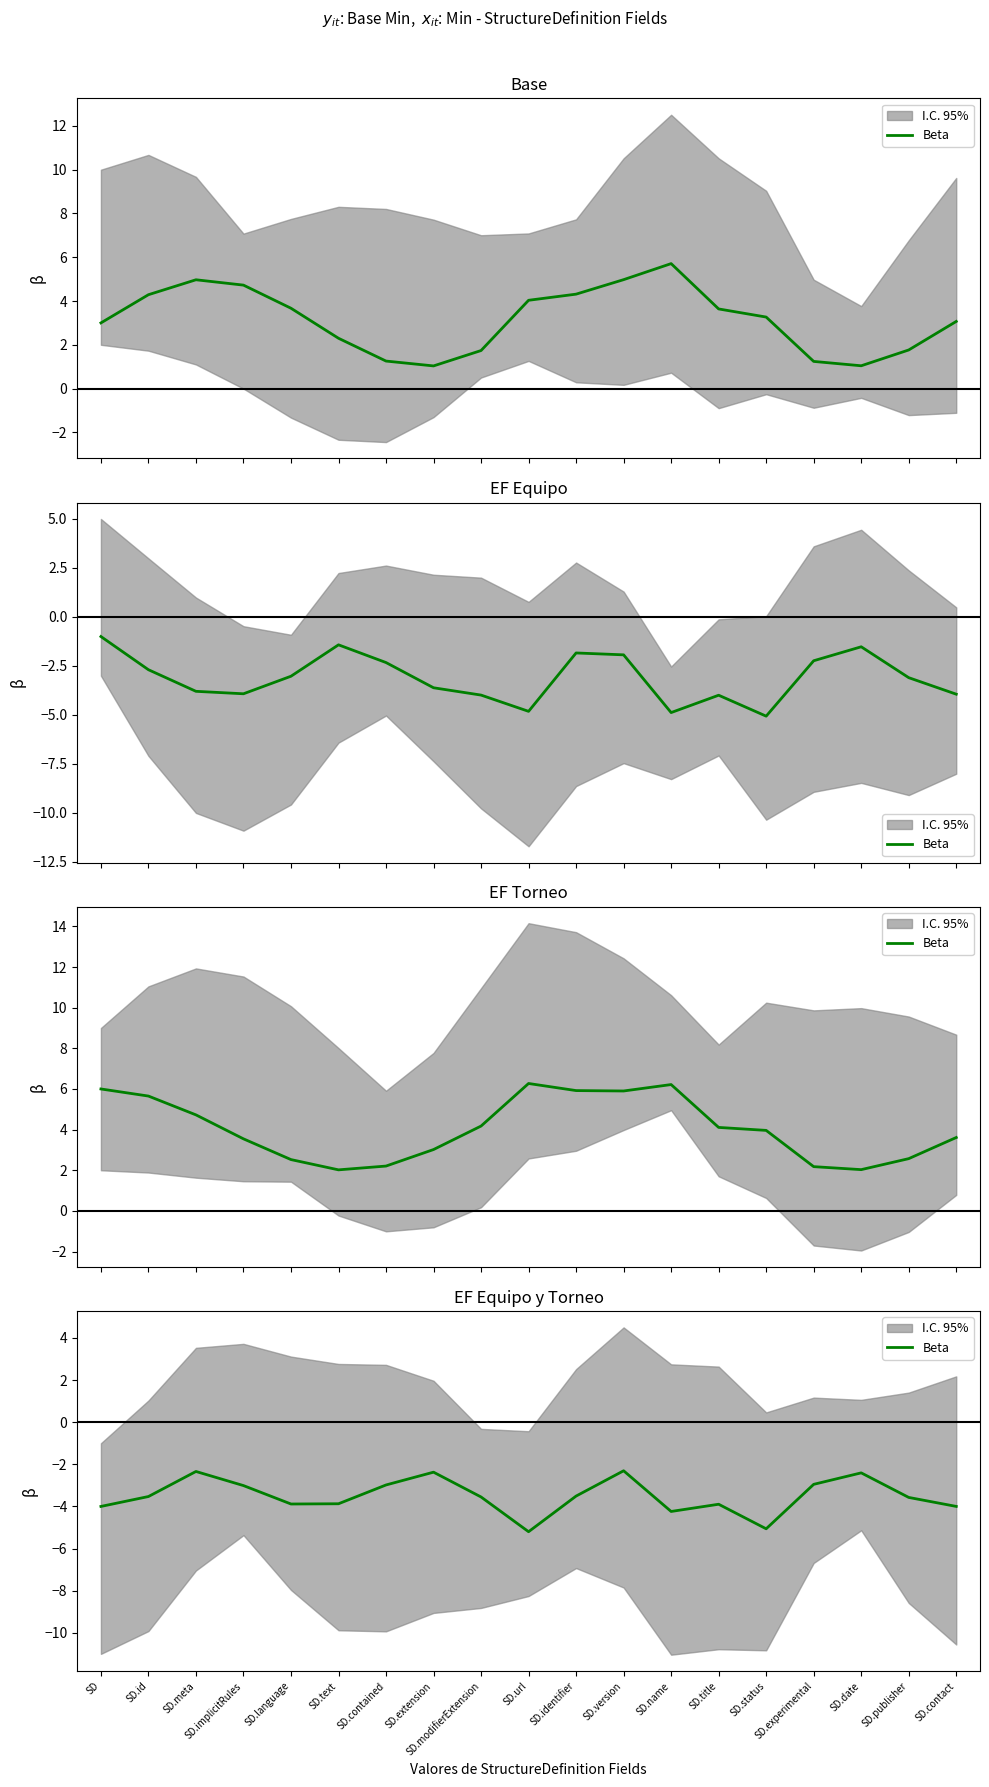

The chart shows a value of -6.2 at SD. True or false?

False